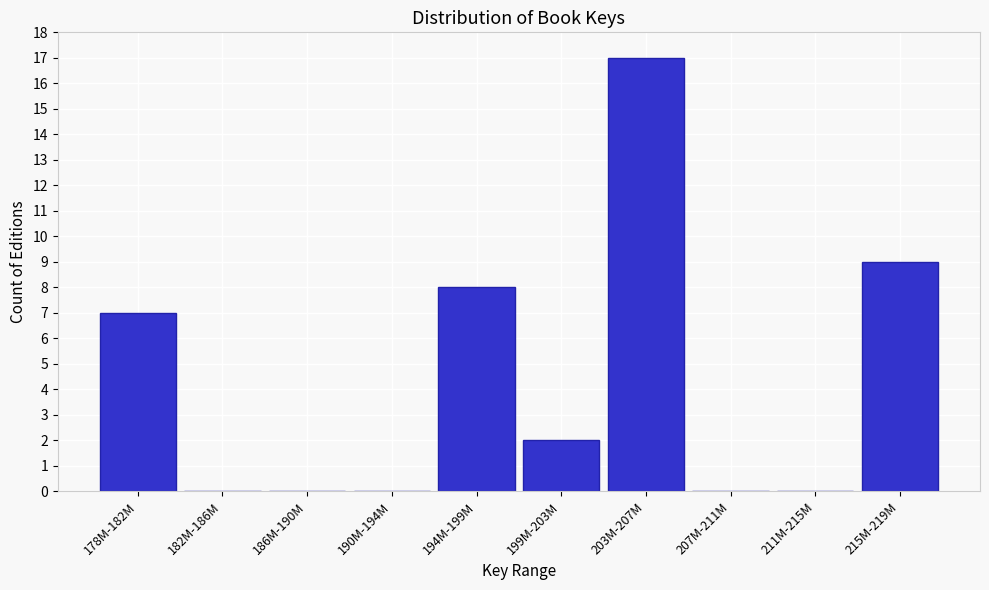

Reading left to right, what are all the values shown in this chart?

178M-182M=7	182M-186M=0	186M-190M=0	190M-194M=0	194M-199M=8	199M-203M=2	203M-207M=17	207M-211M=0	211M-215M=0	215M-219M=9